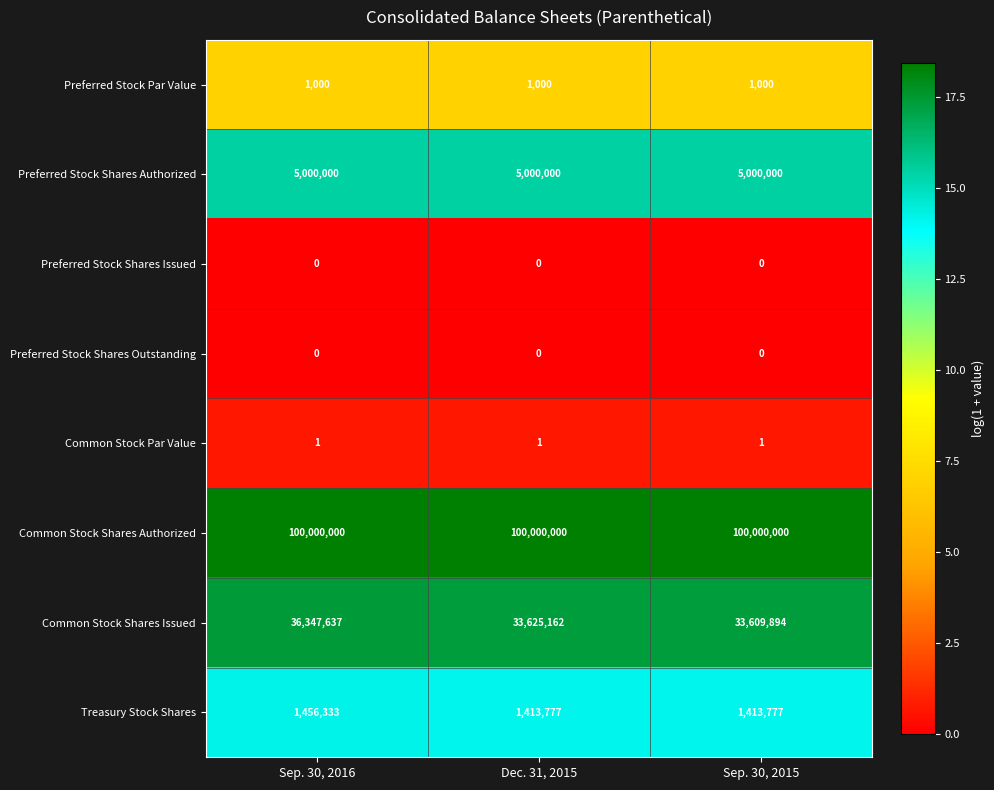

Between Sep. 30, 2016 and Sep. 30, 2015, which series saw the biggest shift?

Common Stock Shares Issued